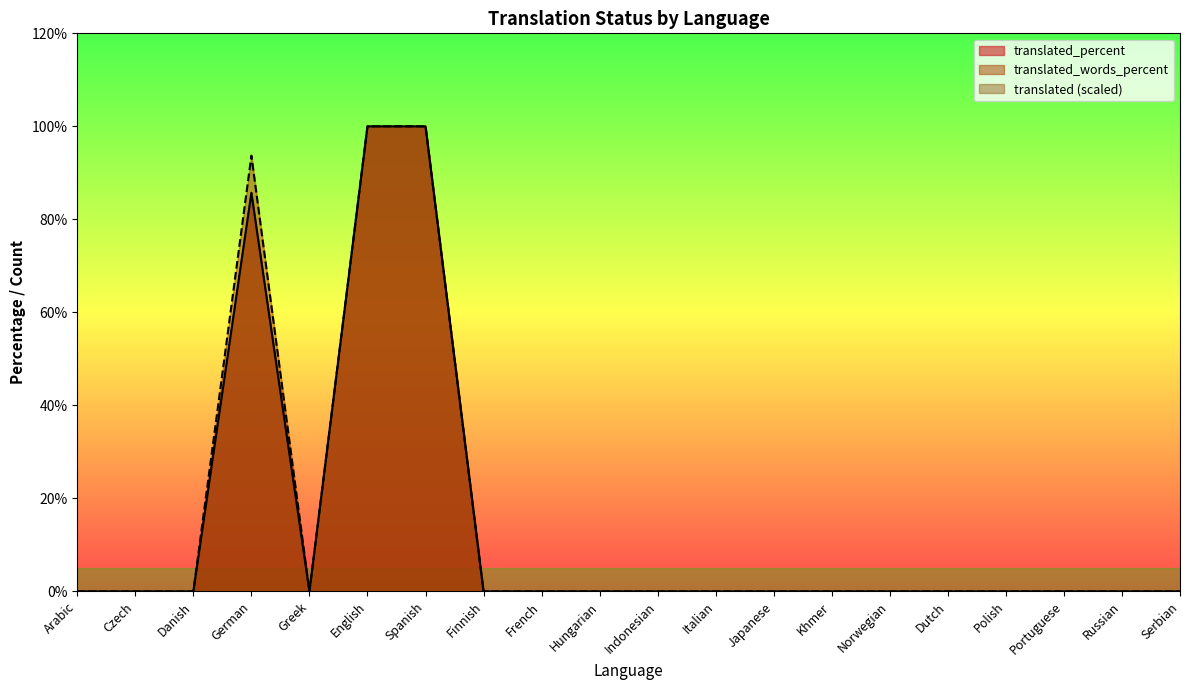

At Portuguese, list the series in order from largest to smallest.

translated, translated_percent, translated_words_percent